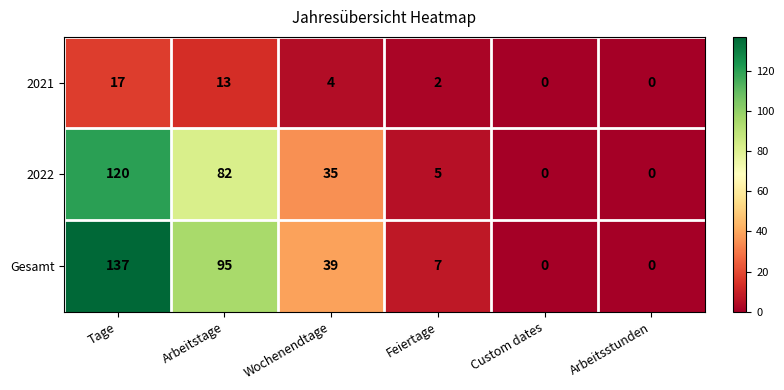

Reading left to right, extract all data points from this chart.

2021: Tage=17	Arbeitstage=13	Wochenendtage=4	Feiertage=2	Custom dates=0	Arbeitsstunden=0
2022: Tage=120	Arbeitstage=82	Wochenendtage=35	Feiertage=5	Custom dates=0	Arbeitsstunden=0
Gesamt: Tage=137	Arbeitstage=95	Wochenendtage=39	Feiertage=7	Custom dates=0	Arbeitsstunden=0